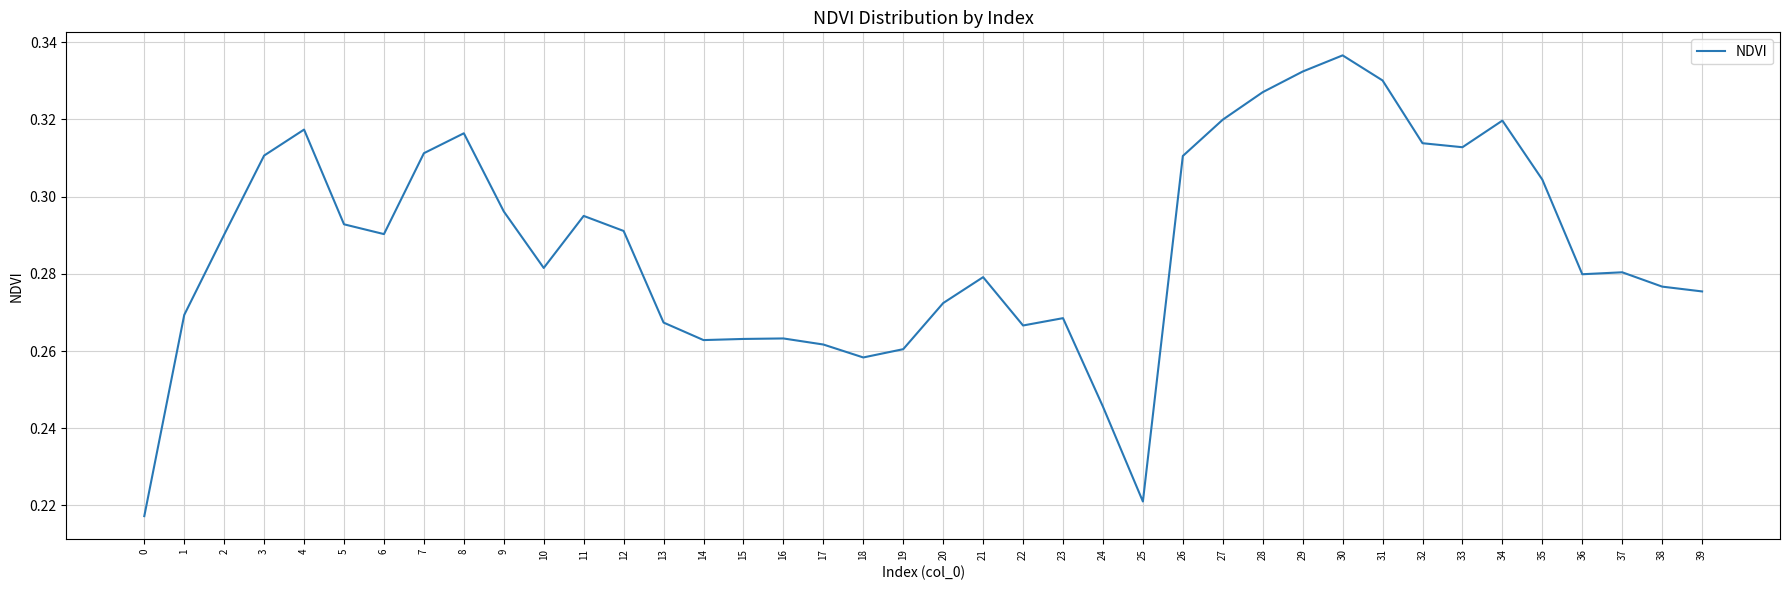

At which category does the chart reach its peak across all series?

30